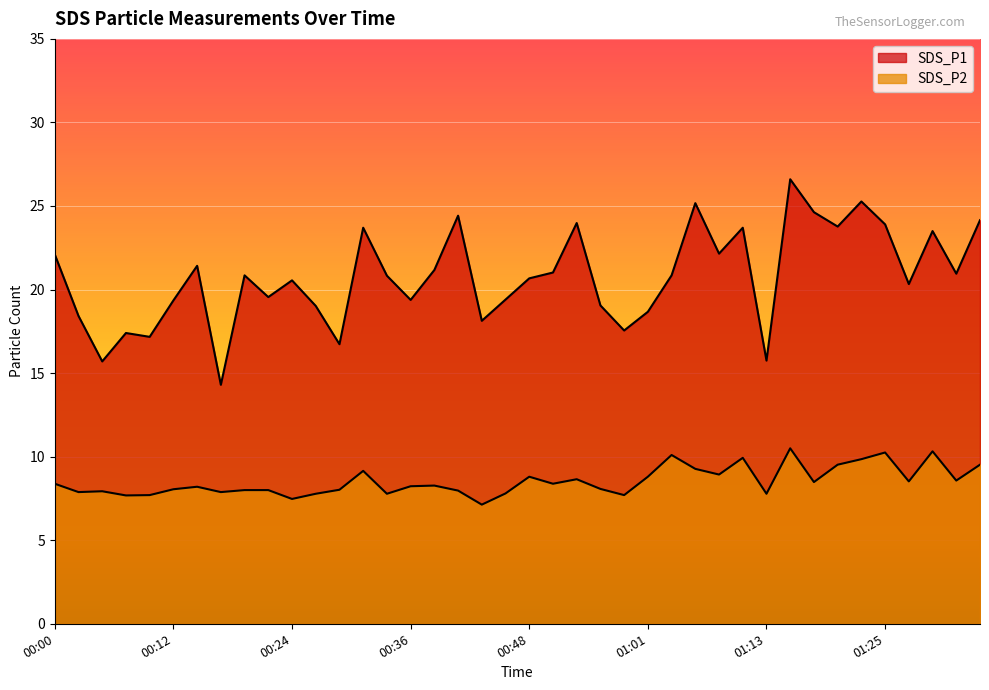

How many series are shown in this chart?

2